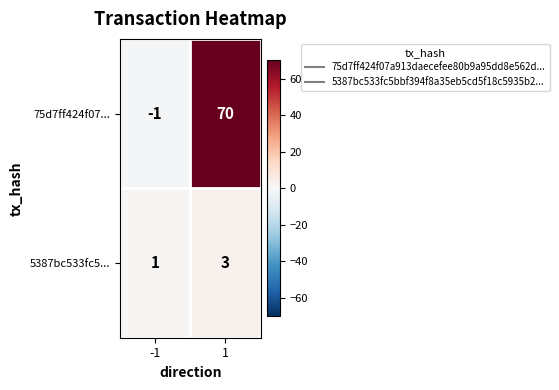

Is it true that 75d7ff424f07... equals -1 at -1?

True